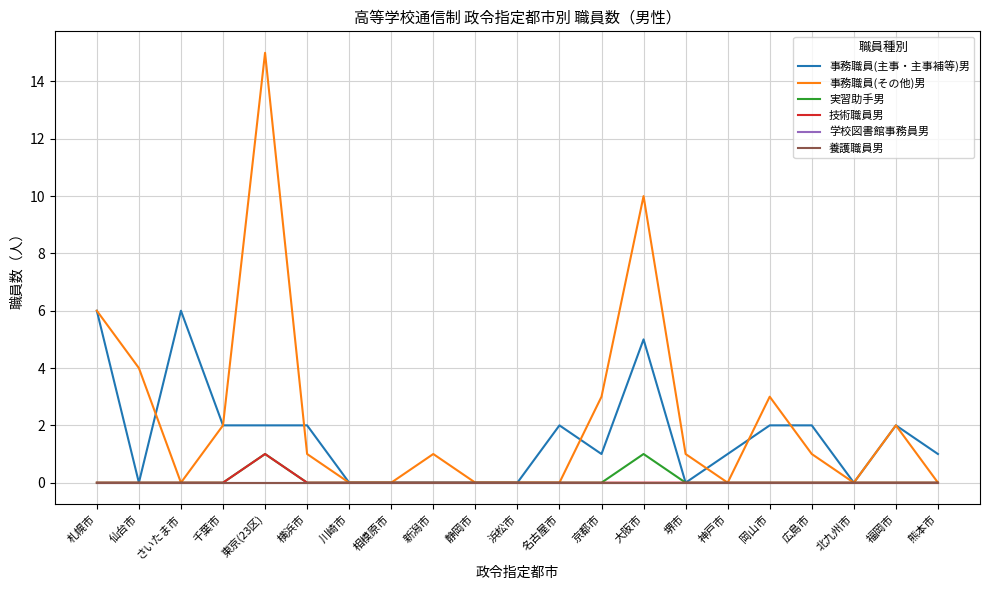

Does the chart display data point markers on the line(s)?

No